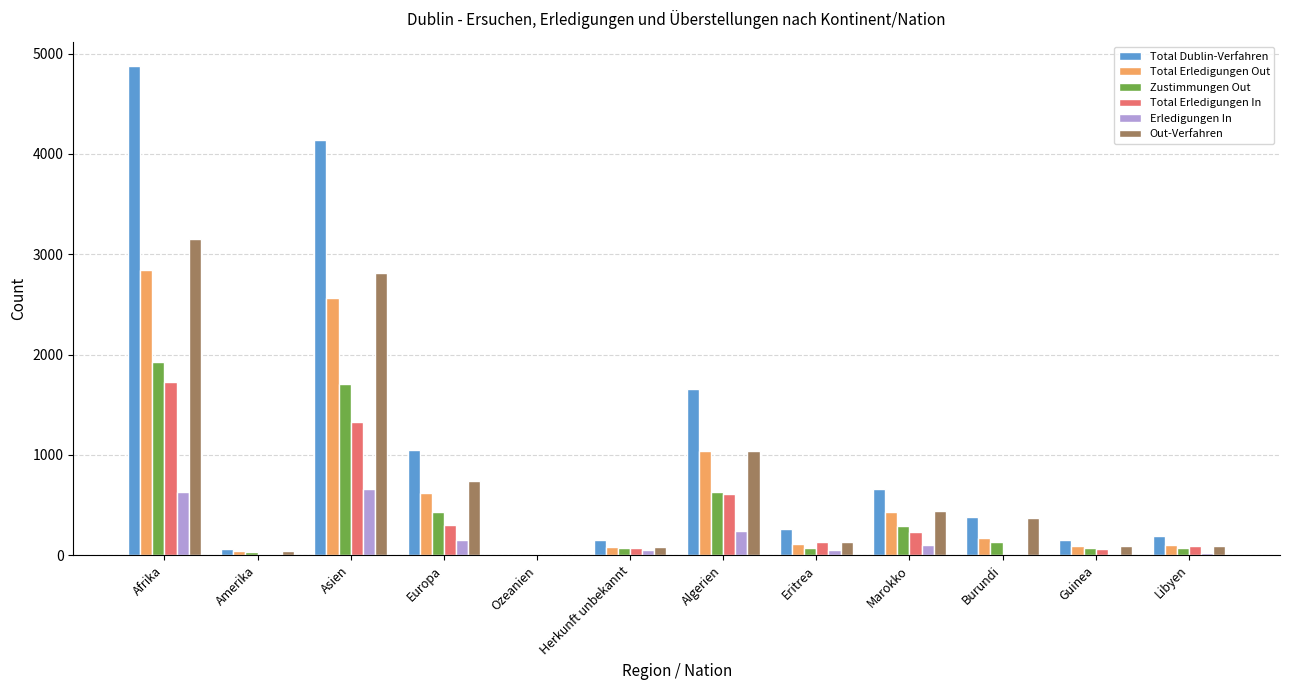

Which series changed the most between Burundi and Libyen?

Out-Verfahren